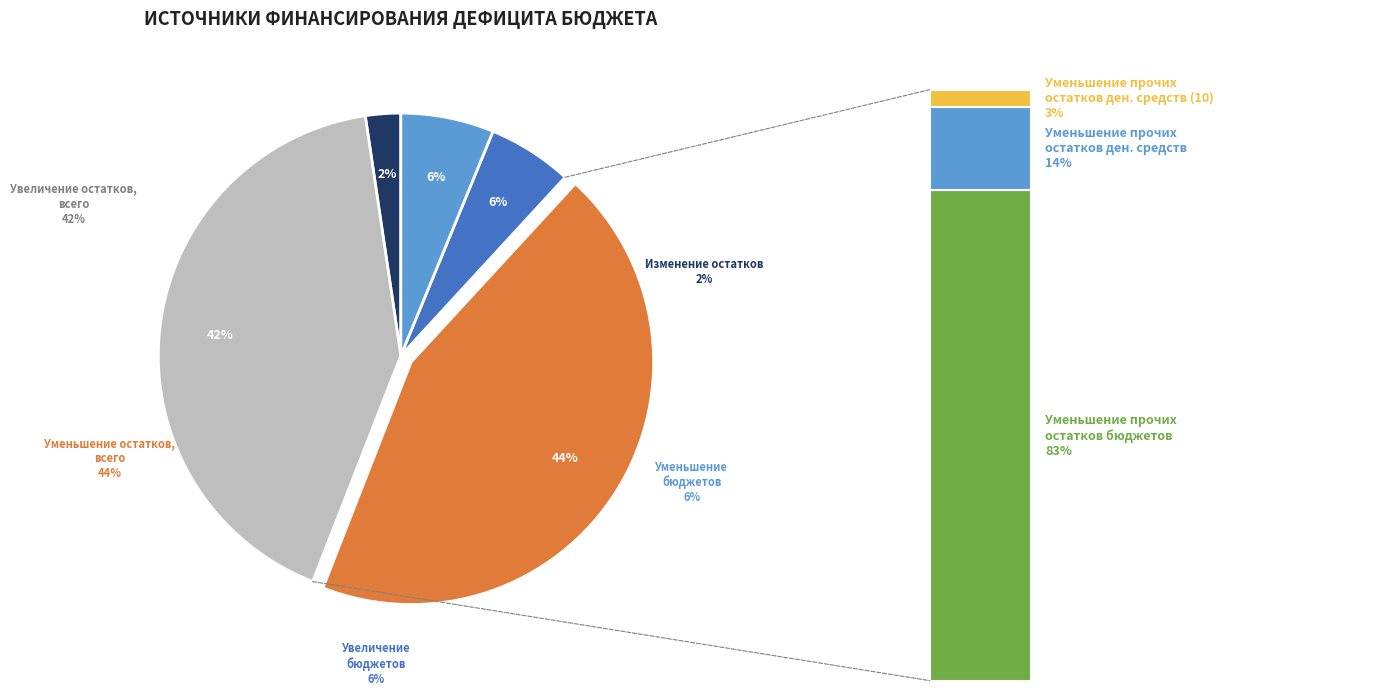

Does any single category account for the majority?

No